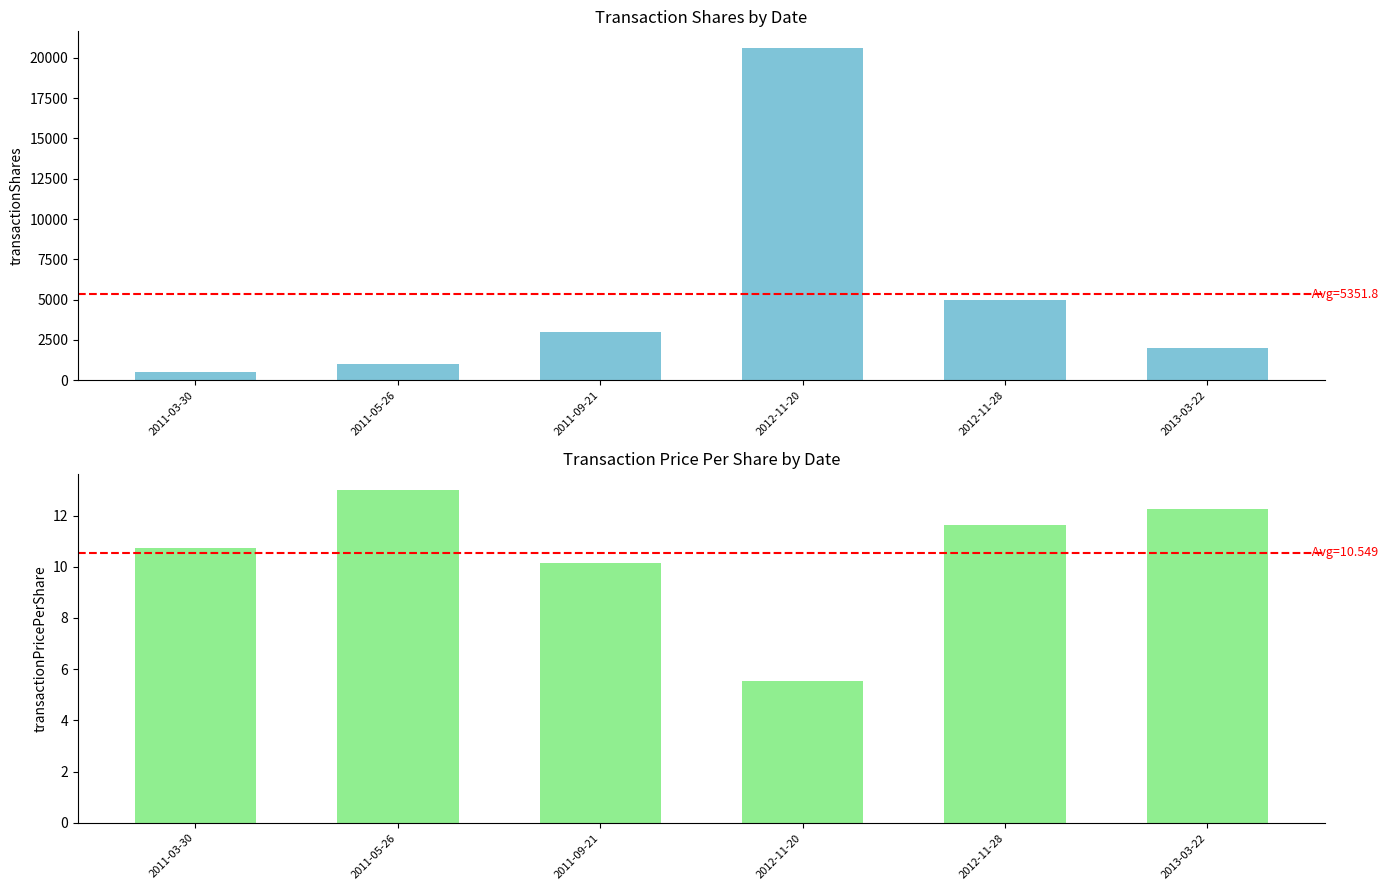

Which category has the lowest value in the transactionPricePerShare series?

2012-11-20